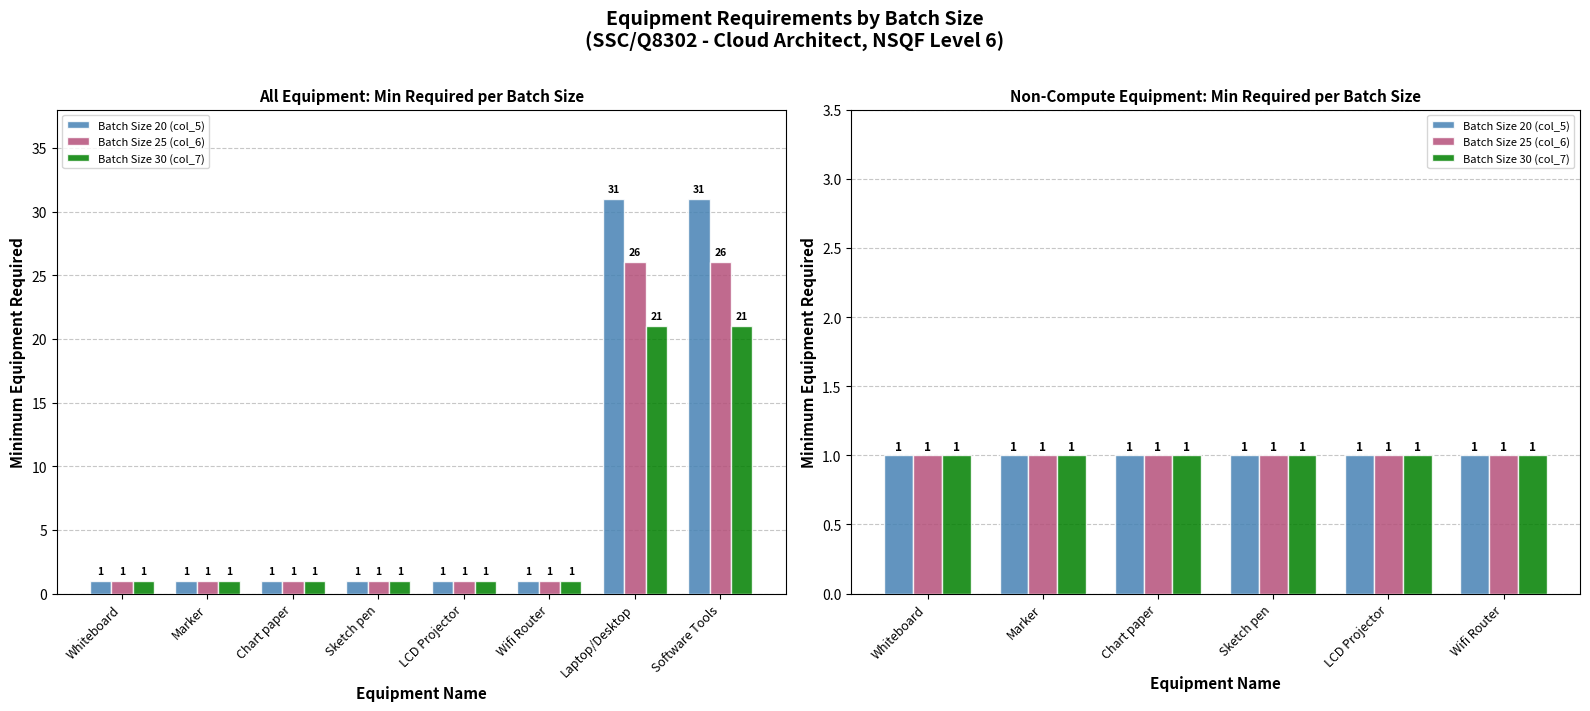

How many Batch Size 20 (col_5) values are between 1 and 31?

8